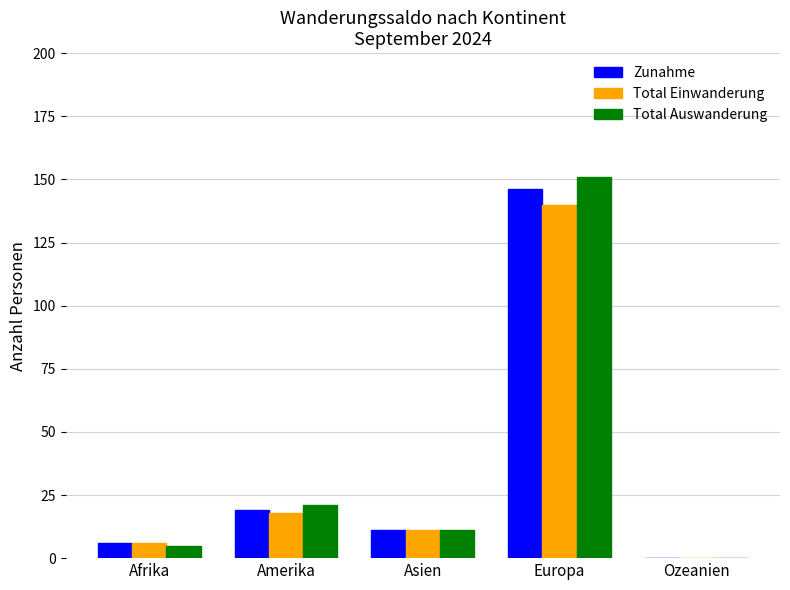

What is the sum of all Zunahme values?

182